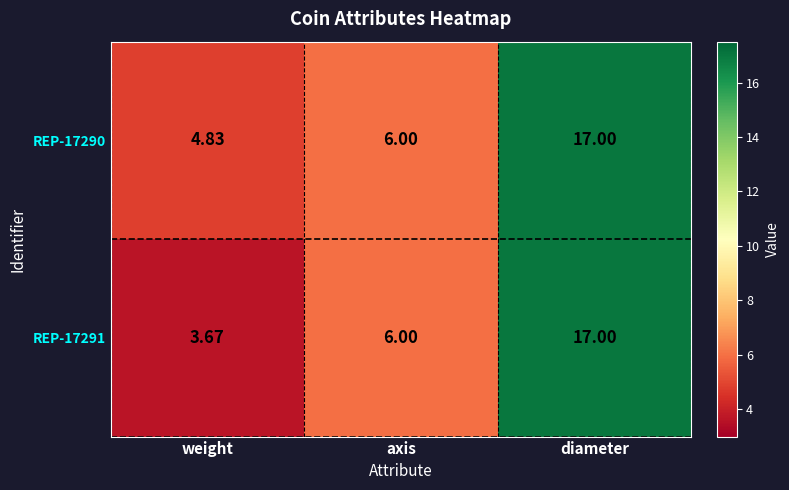

At which category is the sum across all series the highest?

diameter